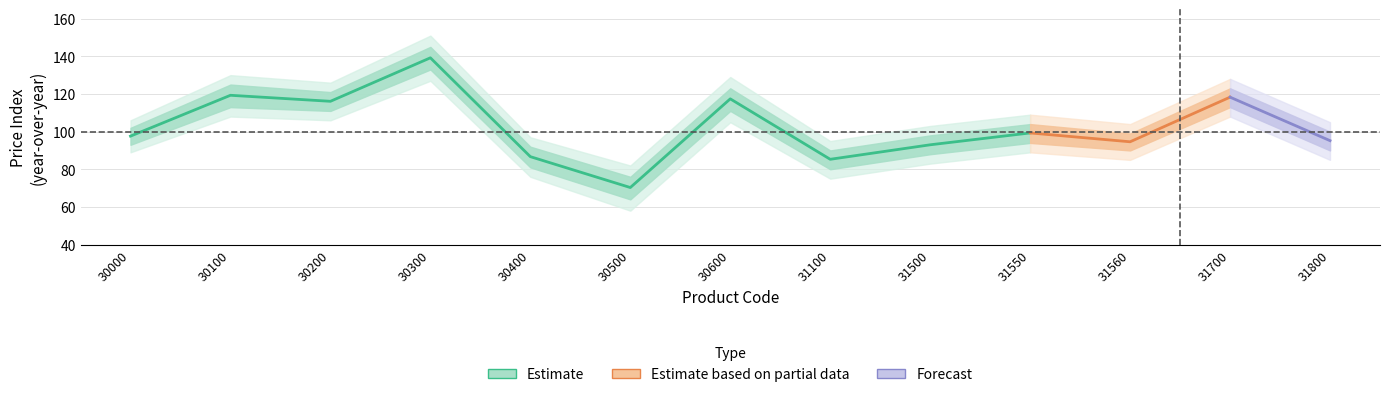

What is the difference between the maximum and minimum values in the price_index_outer_lower series?

69.0